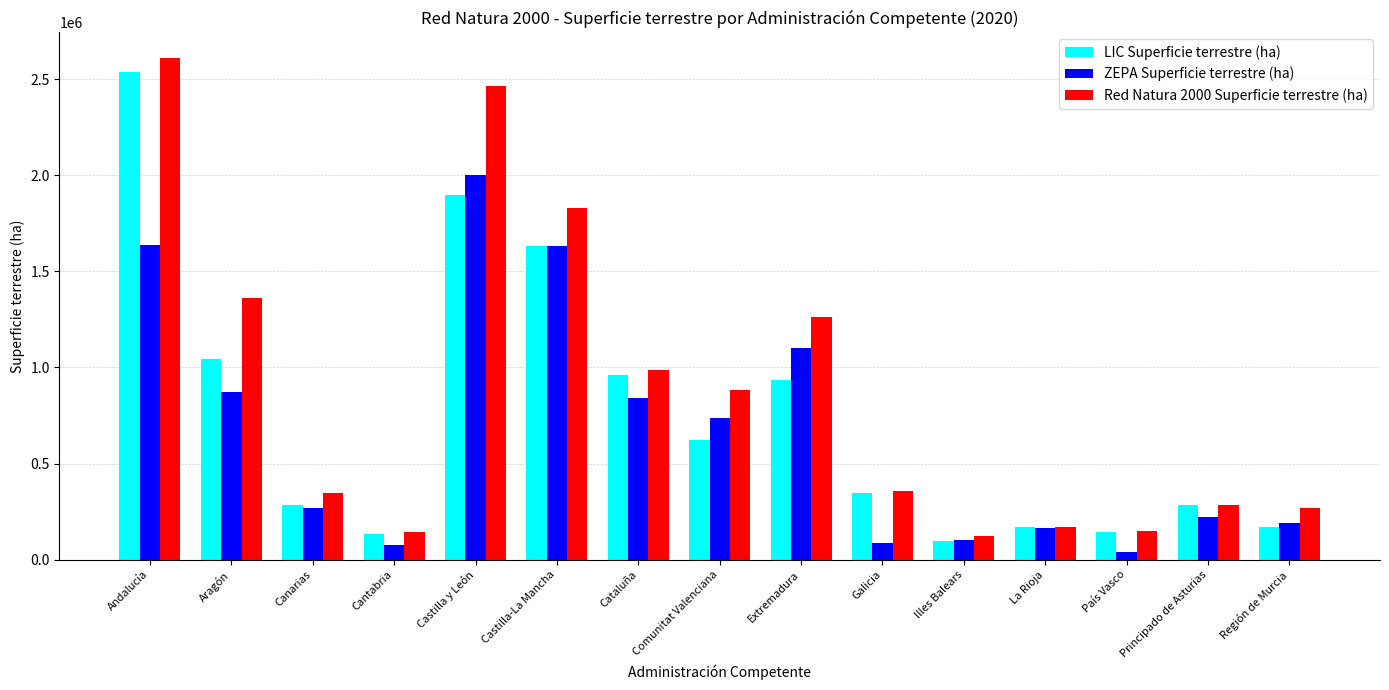

Rank the series by their maximum value, from lowest to highest.

ZEPA Superficie terrestre (ha), LIC Superficie terrestre (ha), Red Natura 2000 Superficie terrestre (ha)